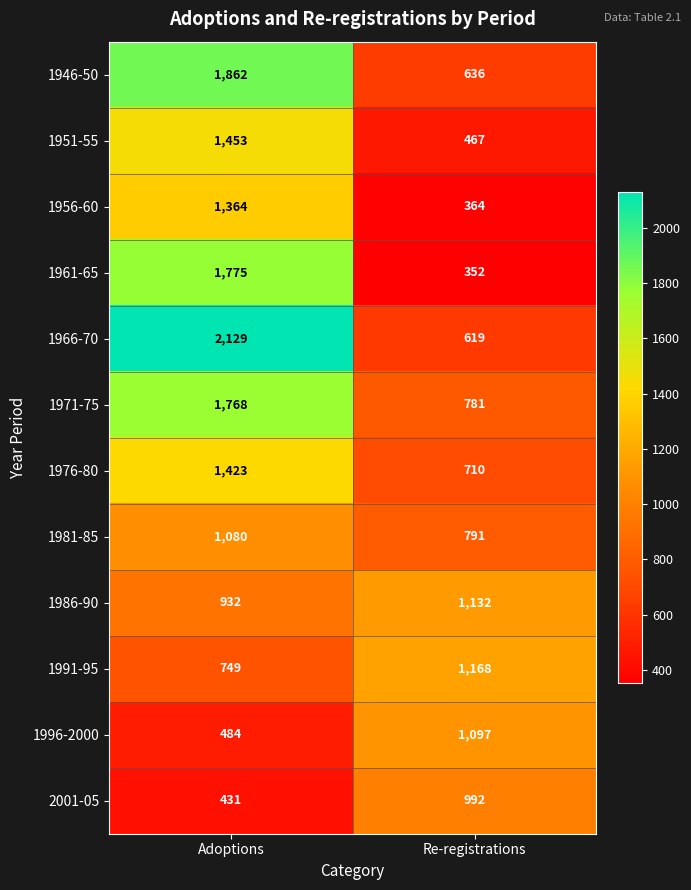

How many distinct data groups are displayed?

12